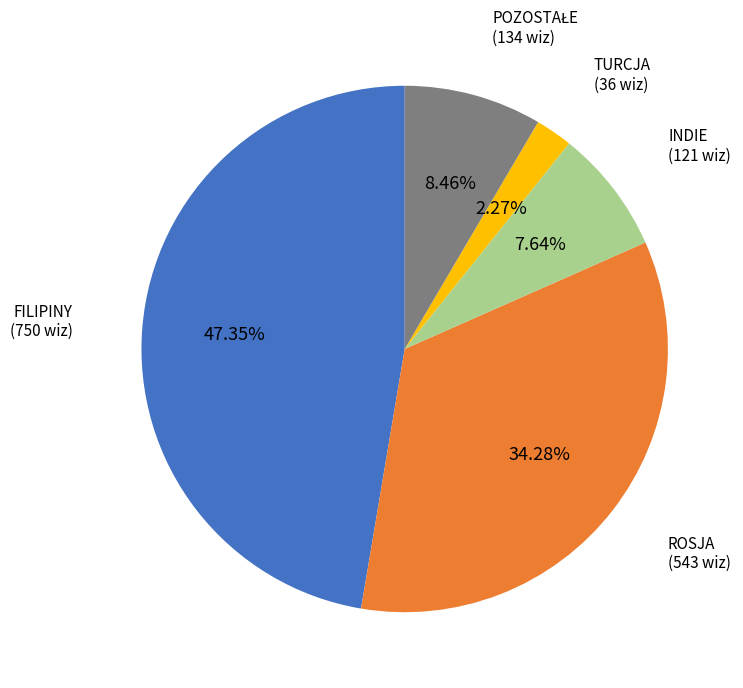

How many slices are in this pie chart?

5